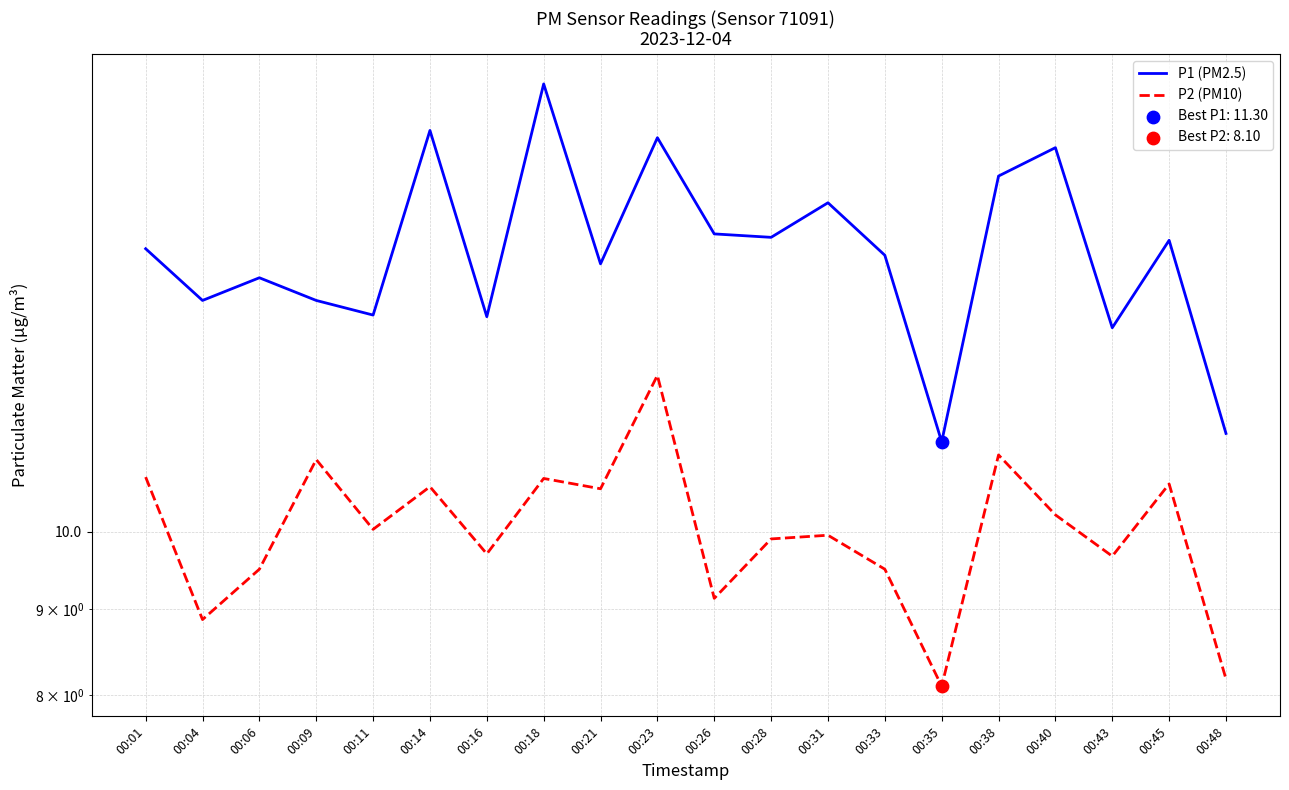

Which series has the widest spread of Y values?

P1 (PM2.5)